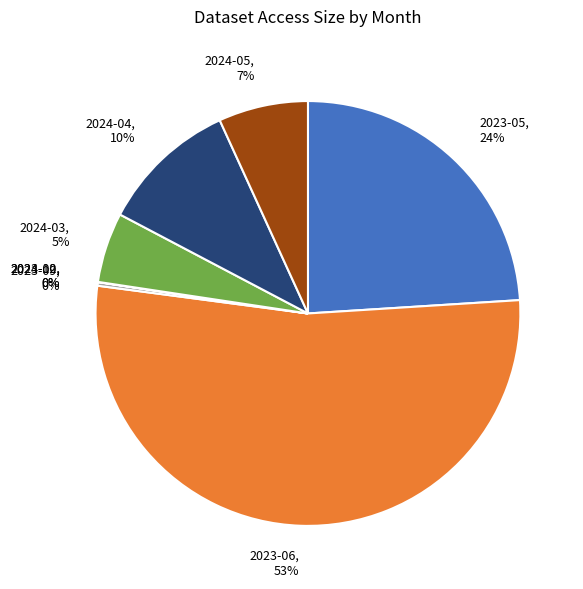

Which category accounts for the majority?

2023-06